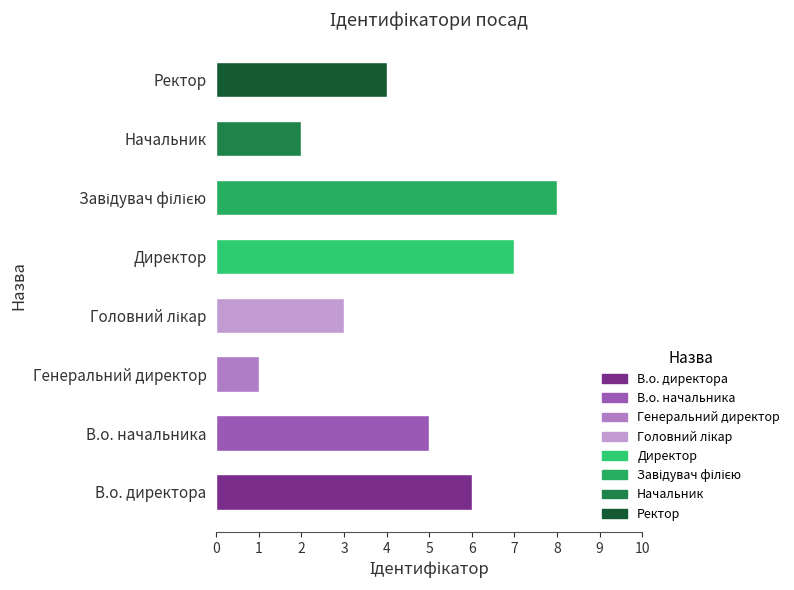

What is the approximate value at В.о. директора?

6